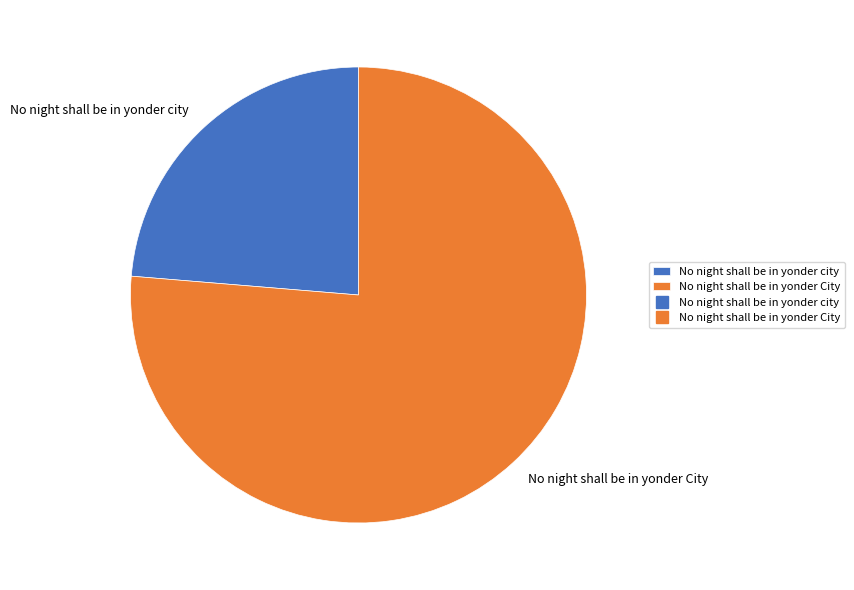

How many slices are in this pie chart?

2